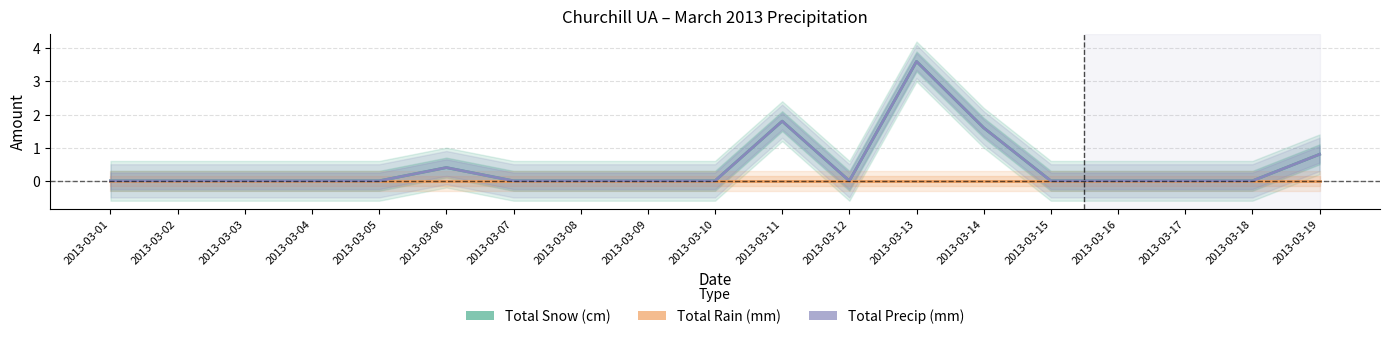

Reading right to left, transcribe all the data shown in this chart.

Total Snow (cm): 2013-03-19=0.8	2013-03-18=0.0	2013-03-17=0.0	2013-03-16=0.0	2013-03-15=0.0	2013-03-14=1.6	2013-03-13=3.6	2013-03-12=0.0	2013-03-11=1.8	2013-03-10=0.0	2013-03-09=0.0	2013-03-08=0.0	2013-03-07=0.0	2013-03-06=0.4	2013-03-05=0.0	2013-03-04=0.0	2013-03-03=0.0	2013-03-02=0.0	2013-03-01=0.0
Total Rain (mm): 2013-03-19=0.0	2013-03-18=0.0	2013-03-17=0.0	2013-03-16=0.0	2013-03-15=0.0	2013-03-14=0.0	2013-03-13=0.0	2013-03-12=0.0	2013-03-11=0.0	2013-03-10=0.0	2013-03-09=0.0	2013-03-08=0.0	2013-03-07=0.0	2013-03-06=0.0	2013-03-05=0.0	2013-03-04=0.0	2013-03-03=0.0	2013-03-02=0.0	2013-03-01=0.0
Total Precip (mm): 2013-03-19=0.8	2013-03-18=0.0	2013-03-17=0.0	2013-03-16=0.0	2013-03-15=0.0	2013-03-14=1.6	2013-03-13=3.6	2013-03-12=0.0	2013-03-11=1.8	2013-03-10=0.0	2013-03-09=0.0	2013-03-08=0.0	2013-03-07=0.0	2013-03-06=0.4	2013-03-05=0.0	2013-03-04=0.0	2013-03-03=0.0	2013-03-02=0.0	2013-03-01=0.0